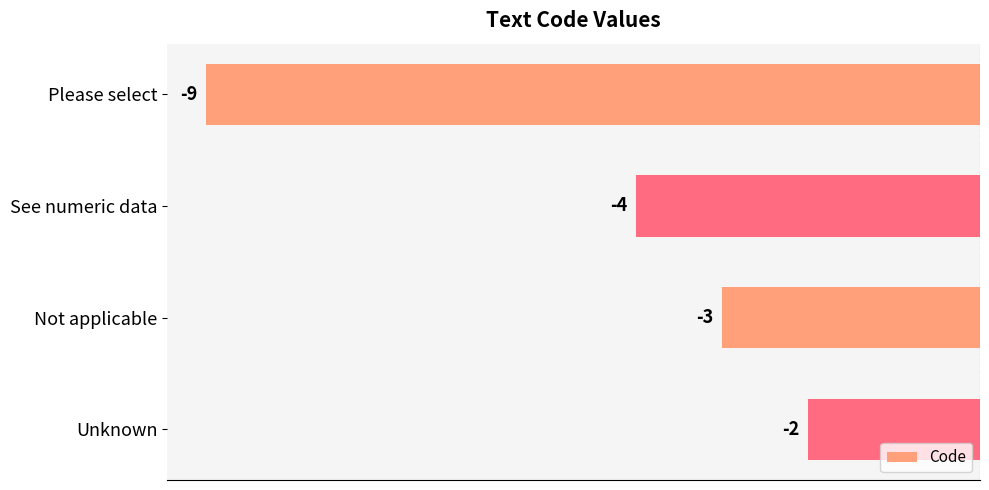

What is the change in value from Please select to See numeric data?

+5